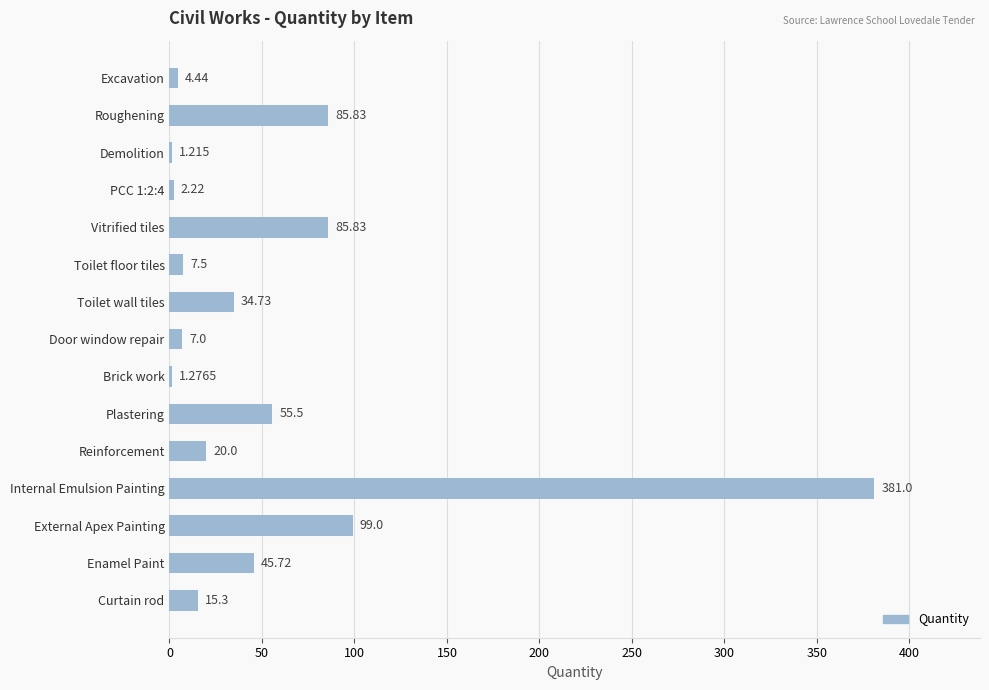

Where is the data nearest to the value 191?

External Apex Painting